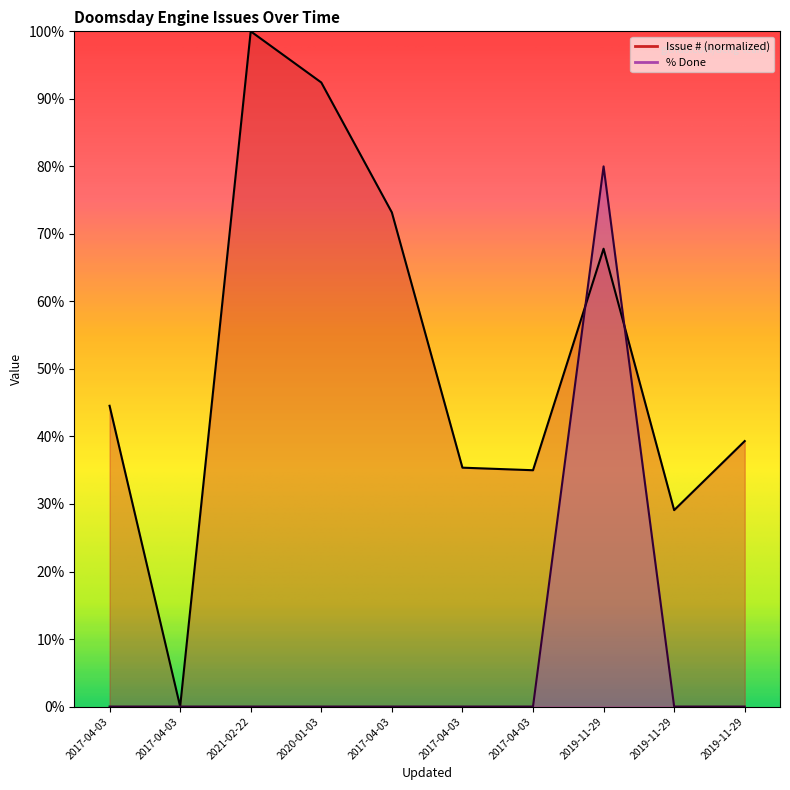

What is the spread (max minus min) of values at 2017-04-03?

44.5